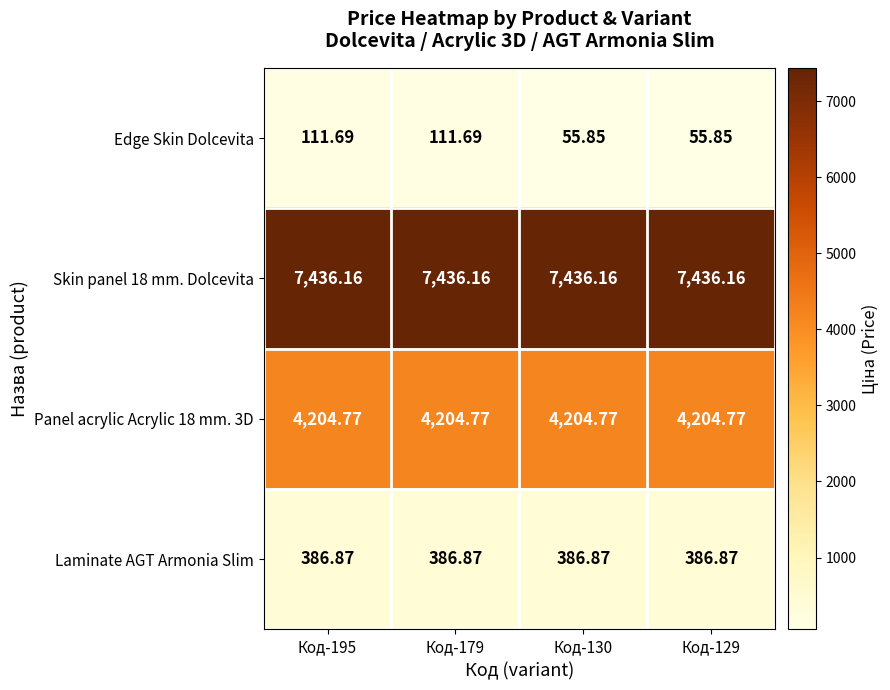

How many data points does each series have?

4